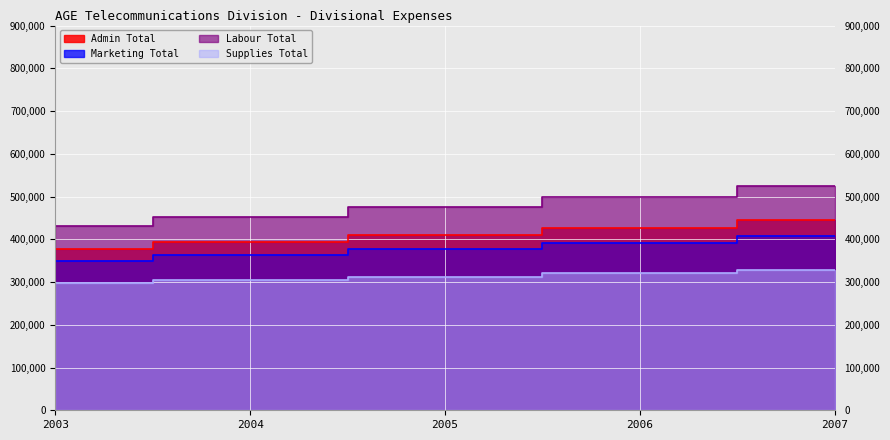

Reading right to left, transcribe all the data shown in this chart.

Admin Total: 2007=445016	2006=427224	2005=410197	2004=393900	2003=378300
Marketing Total: 2007=407336	2006=392158	2005=377601	2004=363638	2003=350240
Labour Total: 2007=524309	2006=499342	2005=475563	2004=452918	2003=431350
Supplies Total: 2007=328042	2006=320014	2005=312235	2004=304620	2003=297190